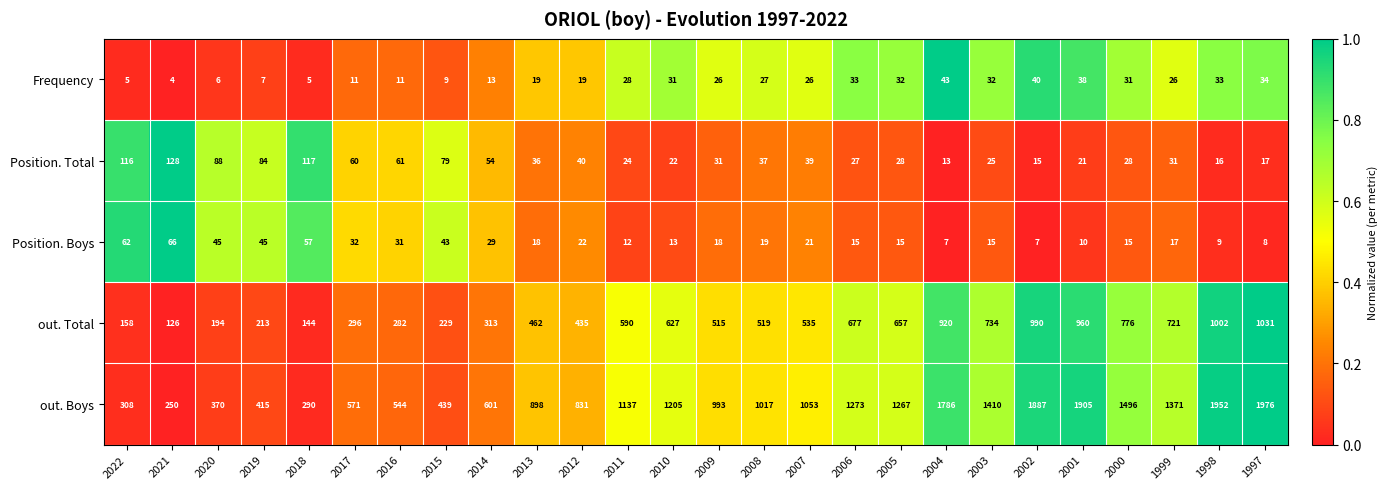

Count the number of categories in the chart.

26